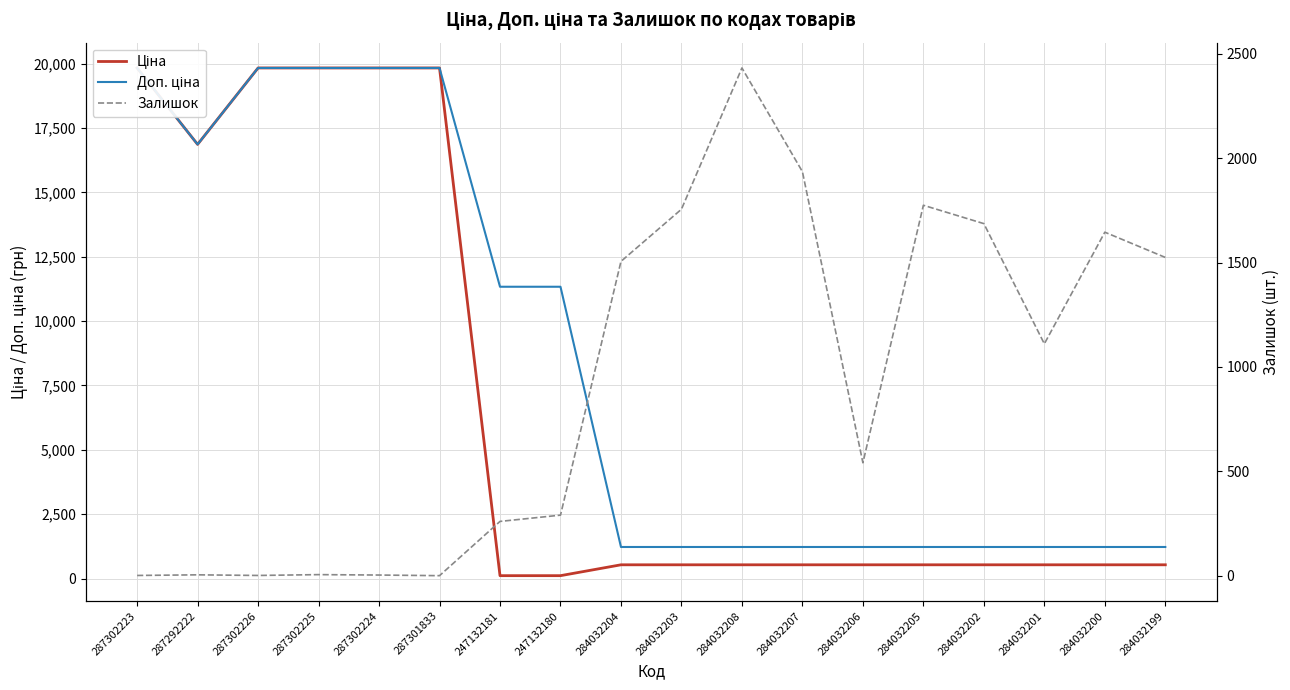

True or false: Доп. ціна and Залишок intersect in this chart.

True